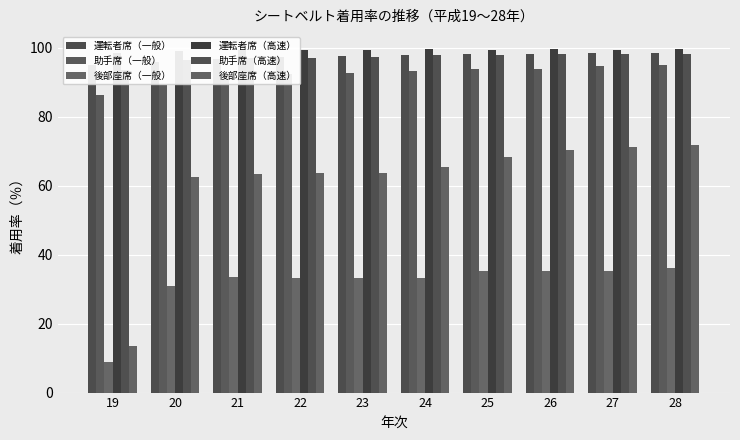

Which label corresponds to the largest value in the chart?

24